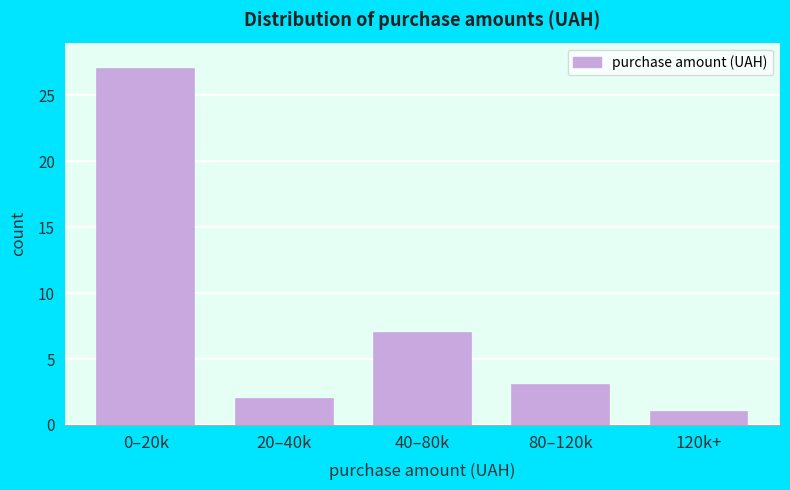

Reading right to left, transcribe all the data shown in this chart.

120k+=1	80–120k=3	40–80k=7	20–40k=2	0–20k=27